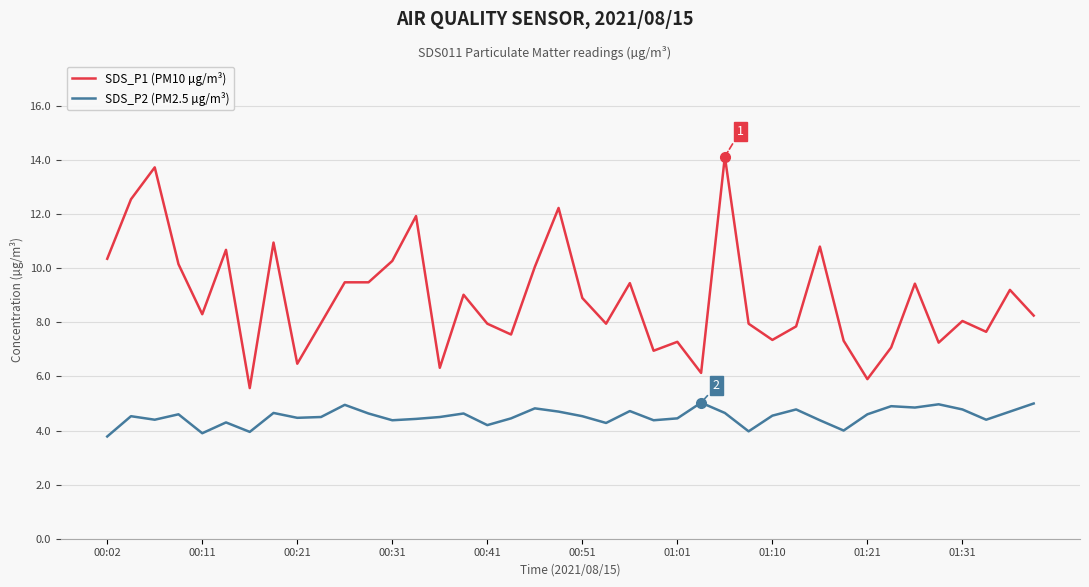

What is the lowest value of the SDS_P1 (PM10 µg/m³) series?

5.6